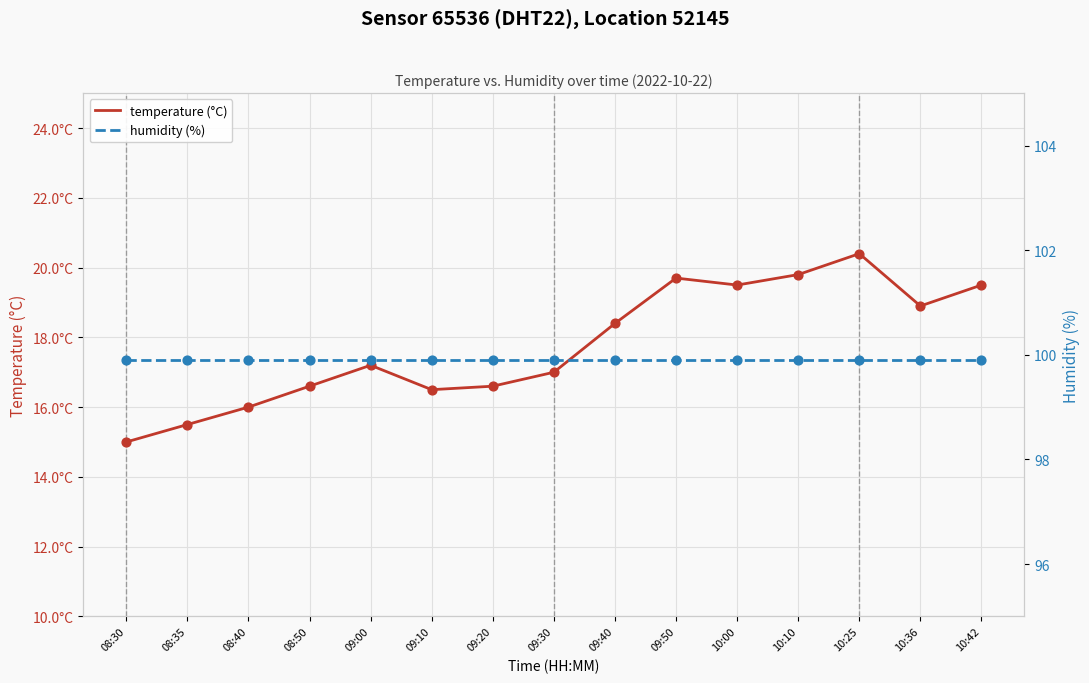

Which series reaches the maximum Y coordinate?

humidity (%)